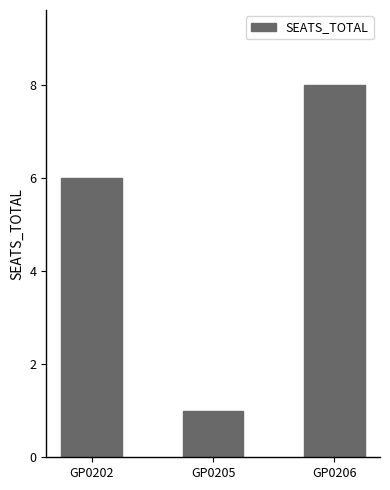

How many data points are less than 6?

1